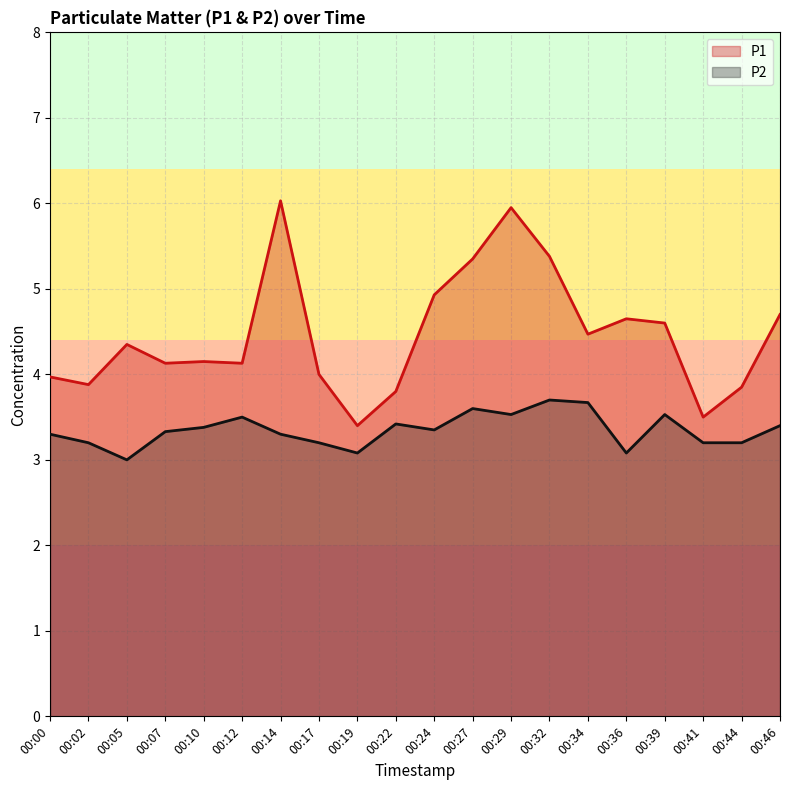

At which label does P1 first exceed 4?

00:05